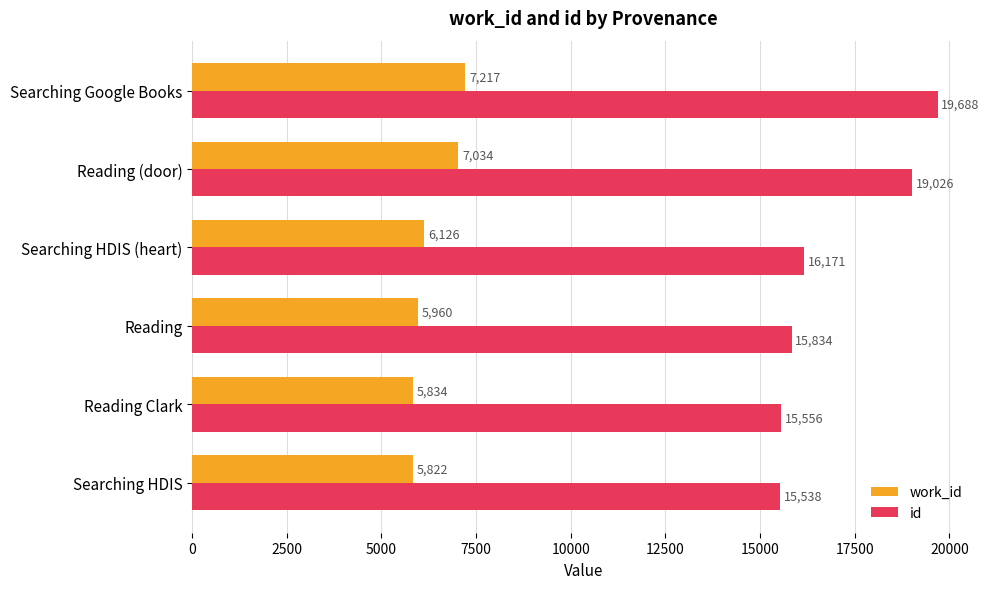

What is the lowest value of the work_id series?

5822